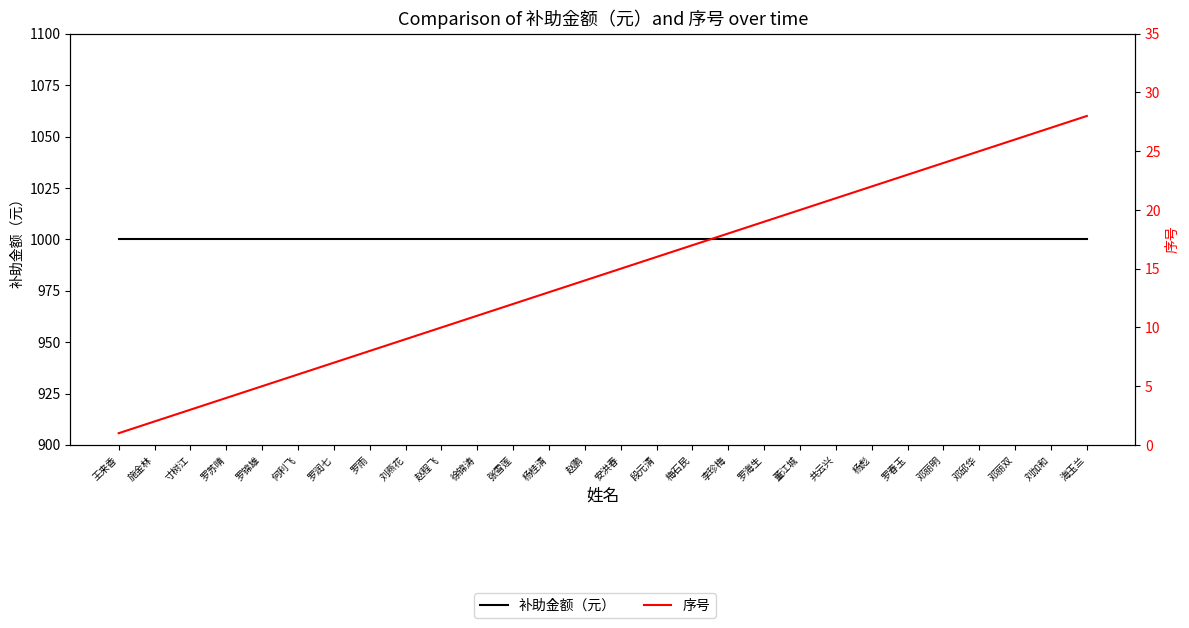

What is the average value of the 序号 series?

14